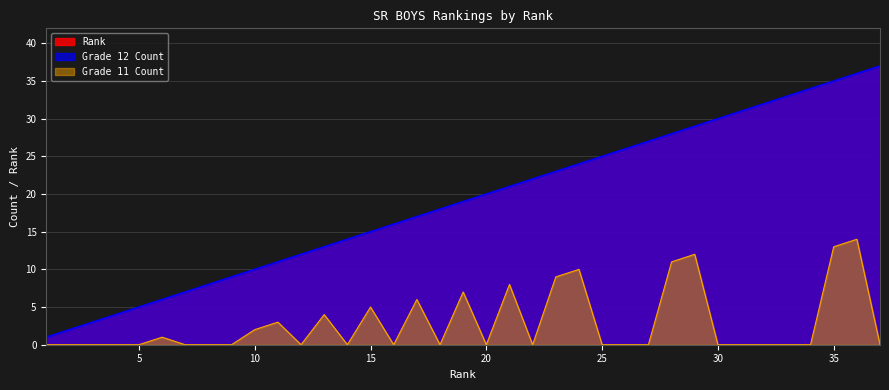

At which label does Rank first exceed 19?

20